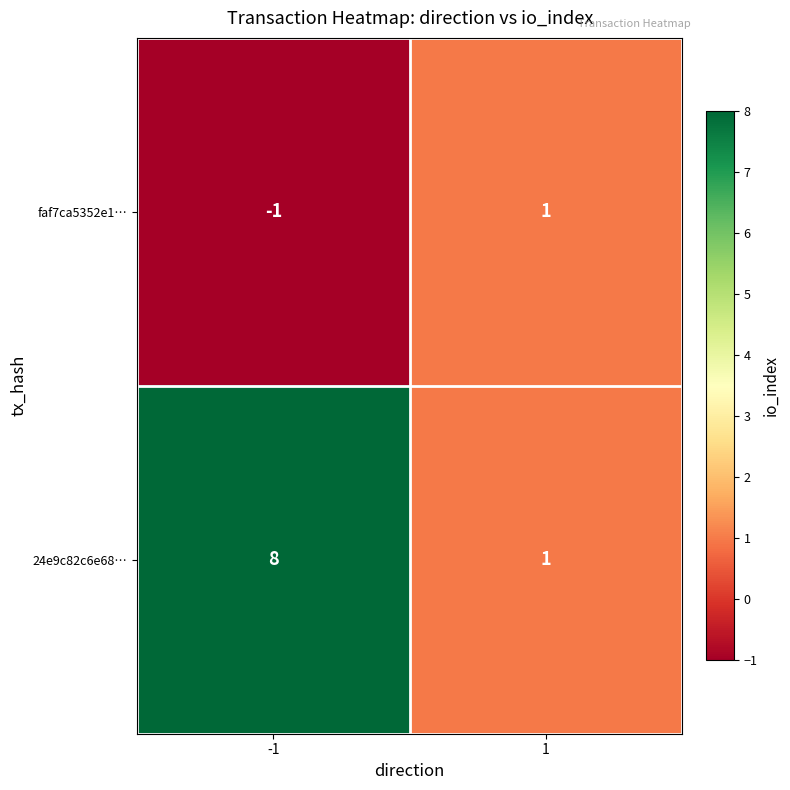

What is the approximate value of 24e9c82c6e68… at -1?

8